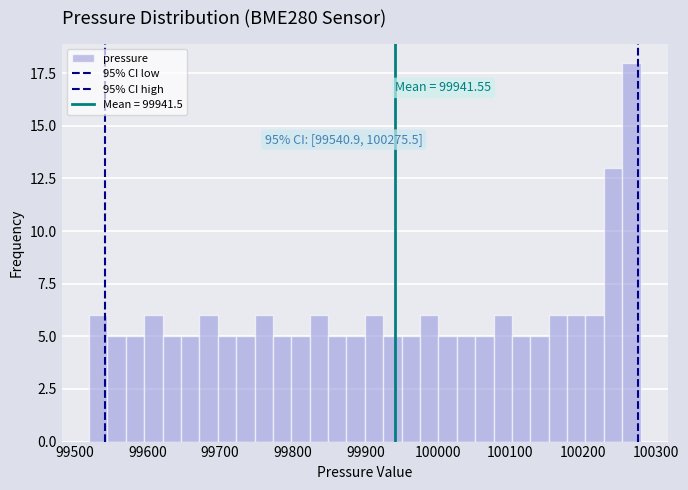

Around what value on the x-axis is the tallest bar? Give the approximate position of its centre, as read against the axis.

100270